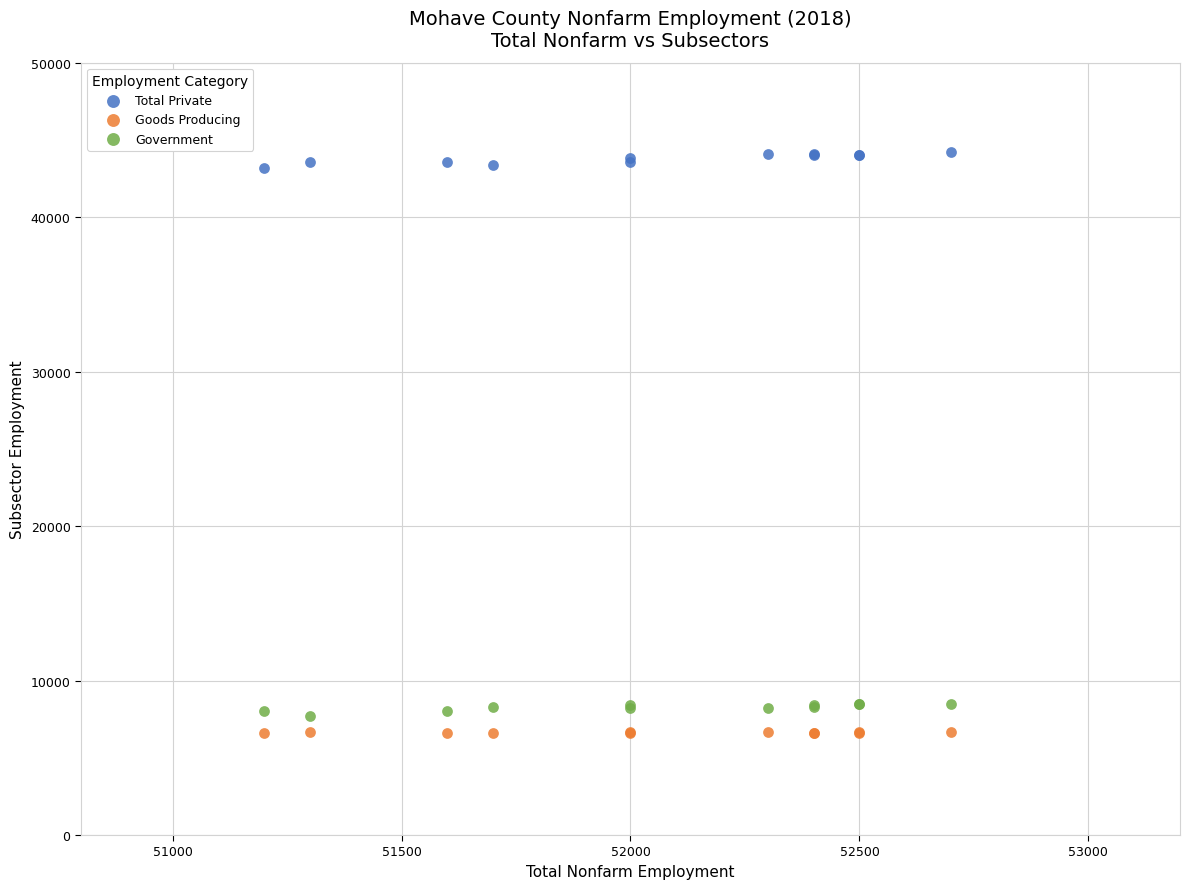

What is the X range (max minus min) for the scatter plot?

1500